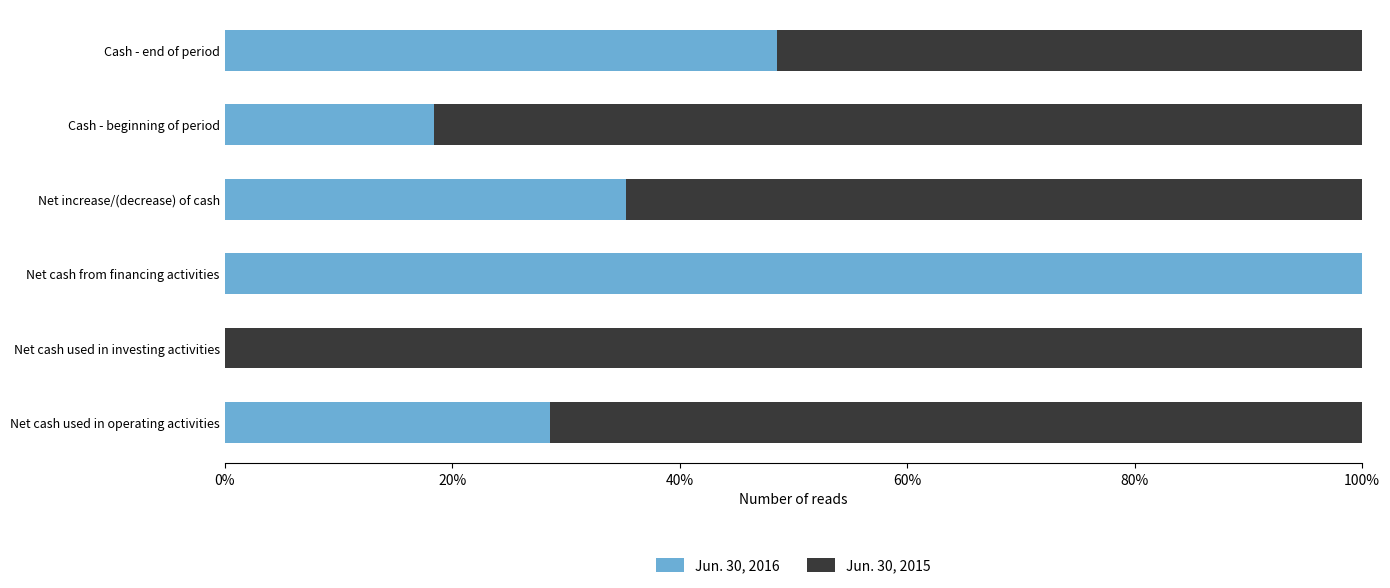

What is the sum of all Jun. 30, 2016 values?

230.9